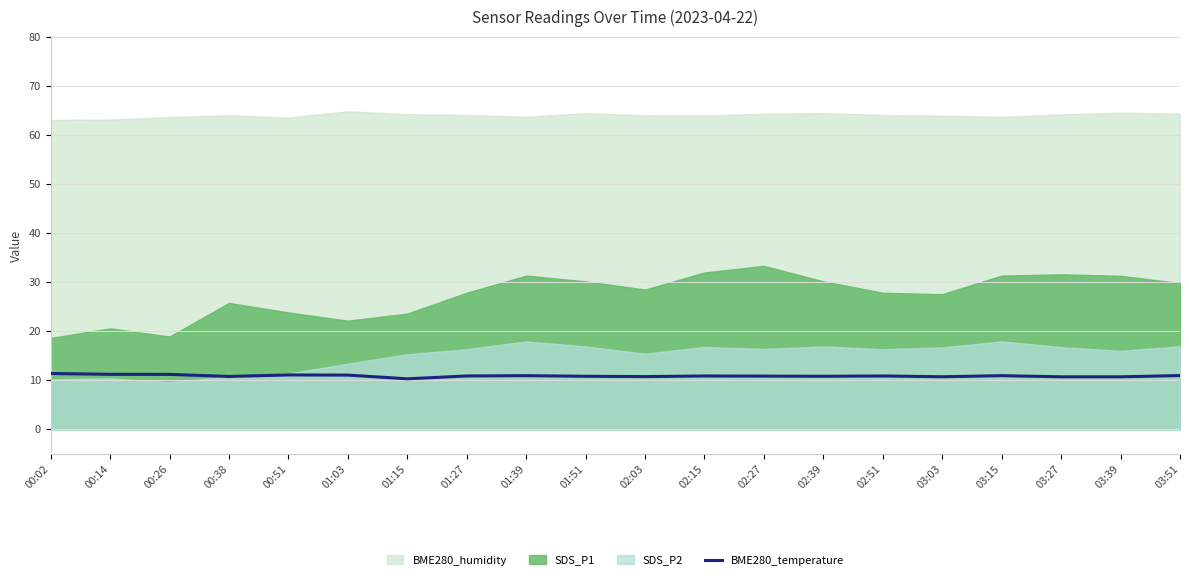

What is the minimum value shown in the chart?

10.3